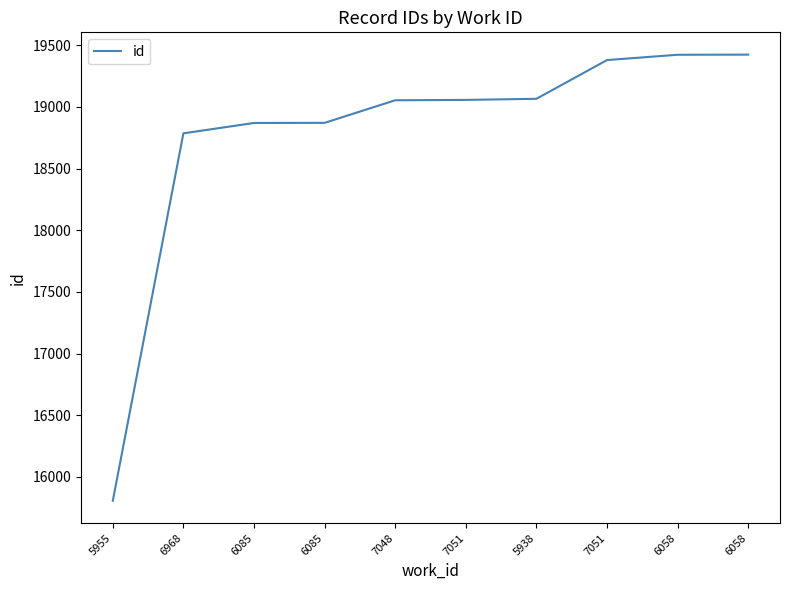

Approximately how many times larger is the value at 7051 compared to 5938?

1.0